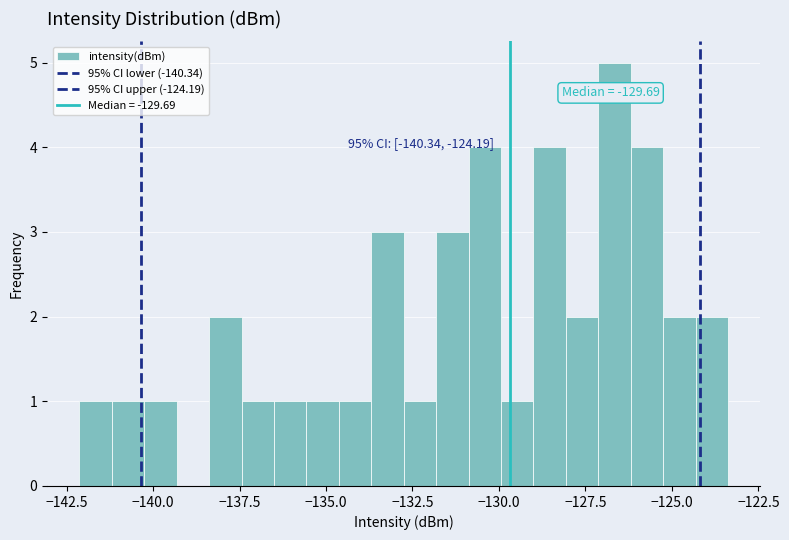

Read against the x-axis, roughly where is the centre of the tallest bar?

-126.5